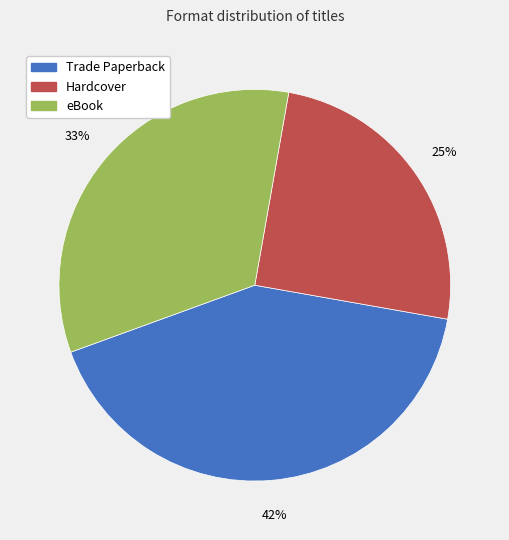

Which has a higher value, Hardcover or eBook?

eBook